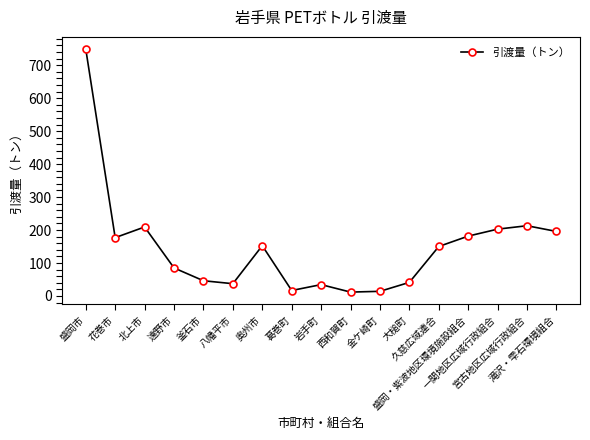

What is the maximum value shown in the chart?

749.0